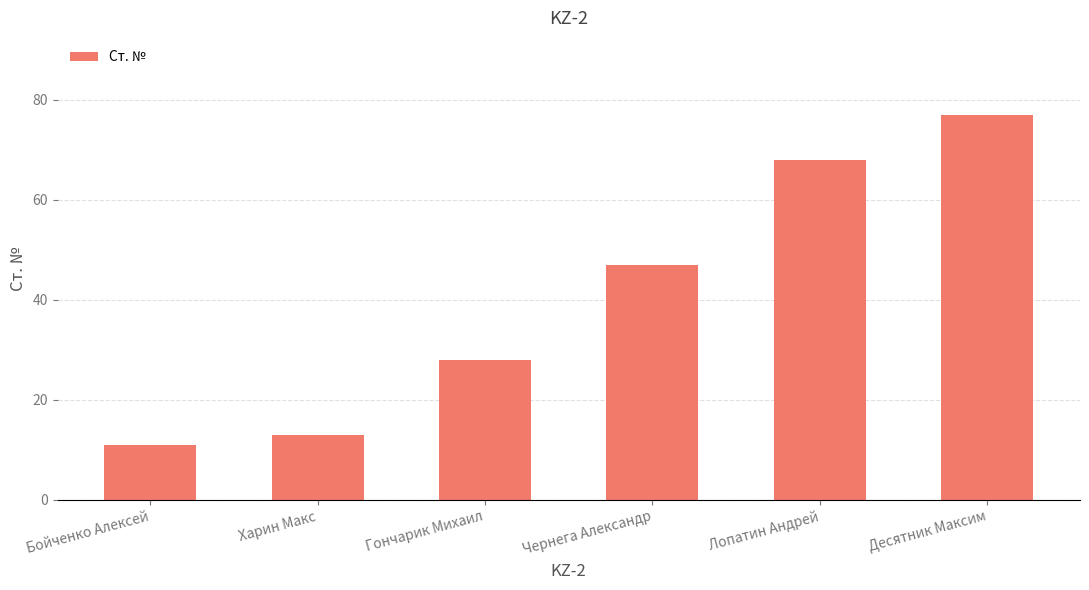

Which label corresponds to the smallest value in the chart?

Бойченко Алексей